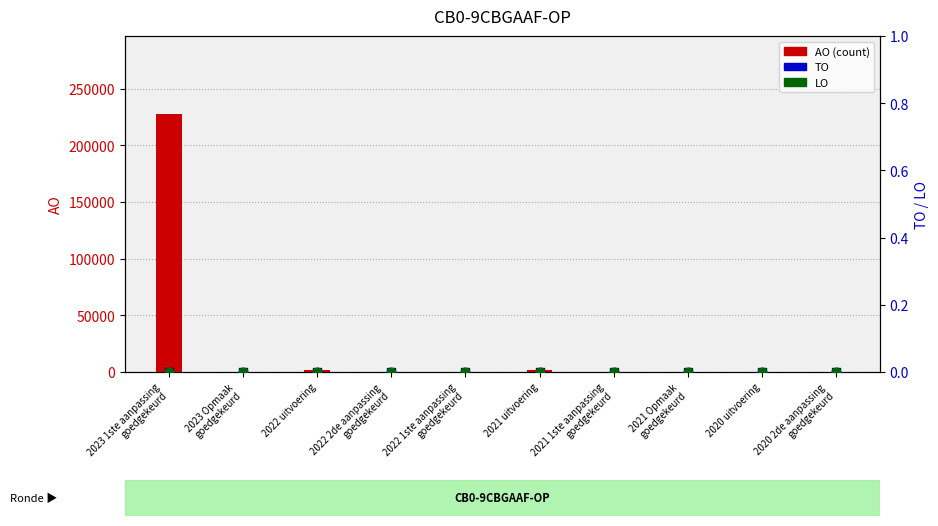

Which series has the largest Y range (max minus min)?

AO (count)